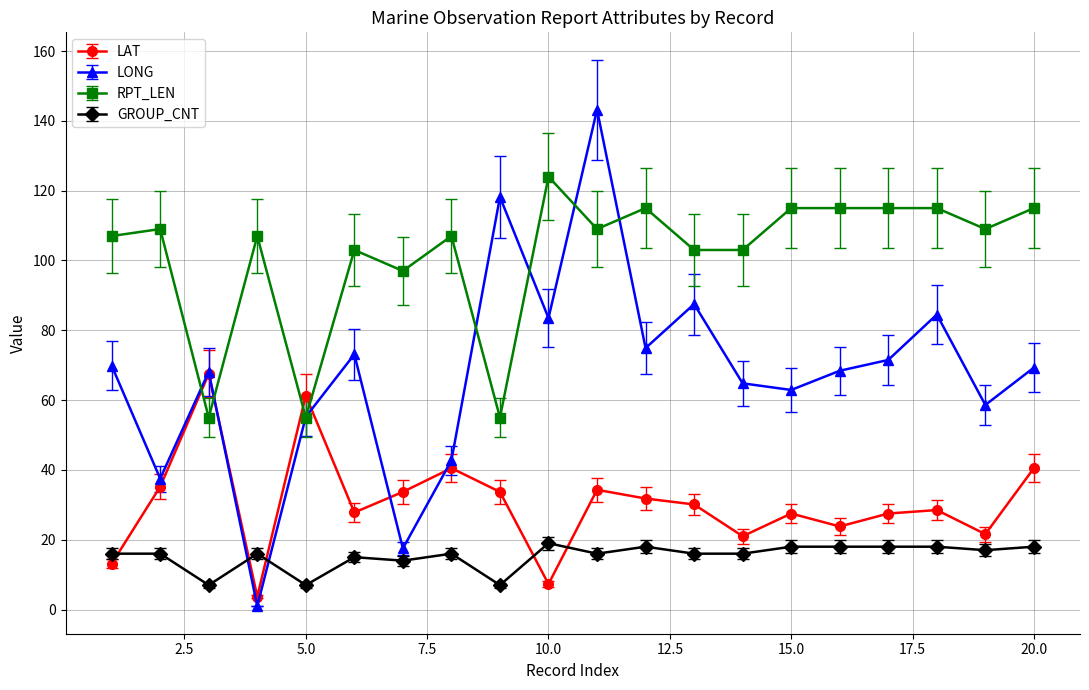

What is the greatest value displayed?

143.2